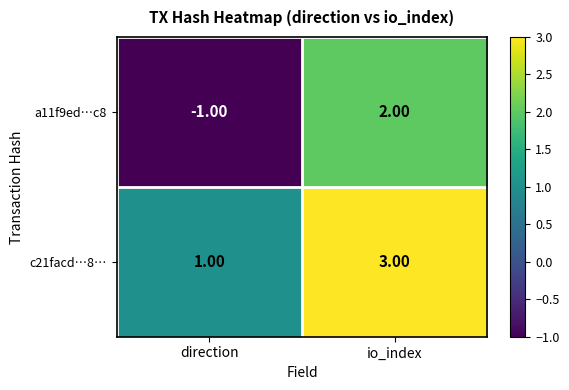

What is the sum of all c21facd…8… values?

4